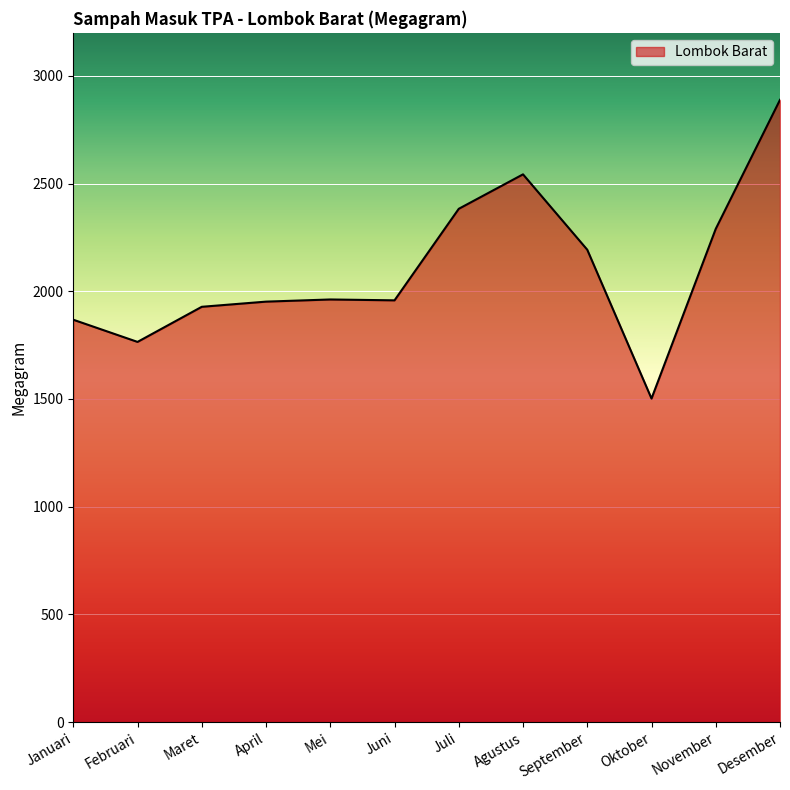

What is the difference between the values at Juni and September?

235